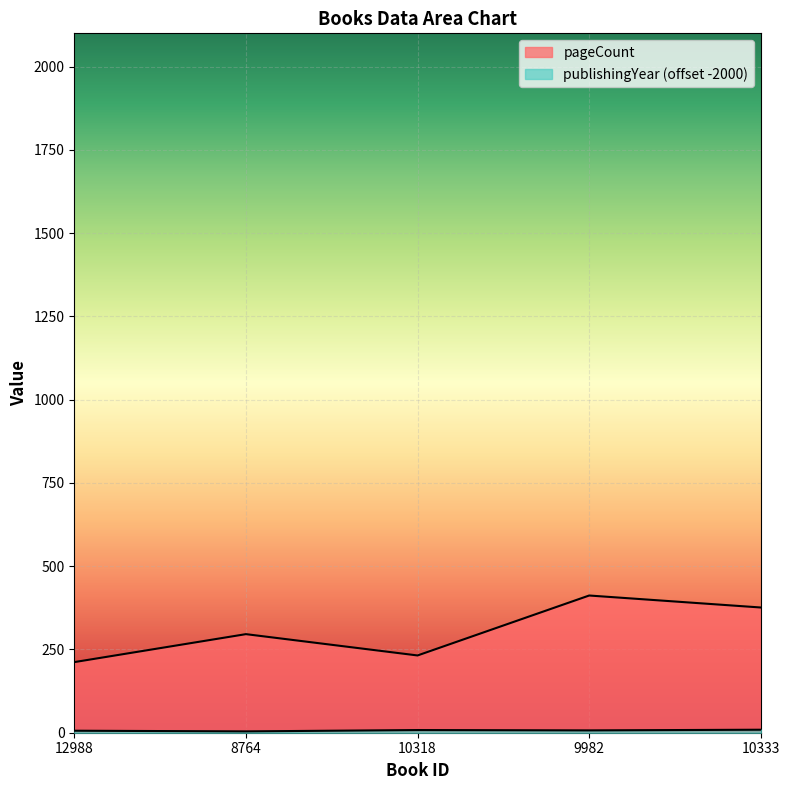

What is the minimum value for pageCount?

212